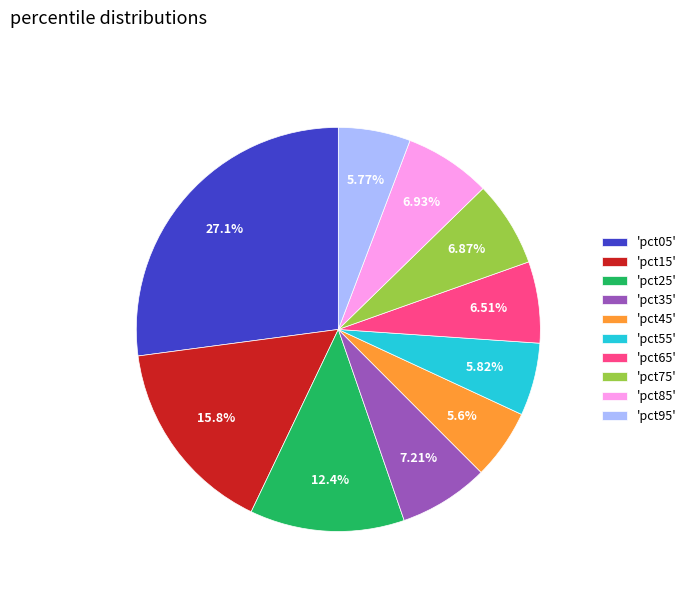

Between 'pct45' and 'pct05', which is larger?

'pct05'